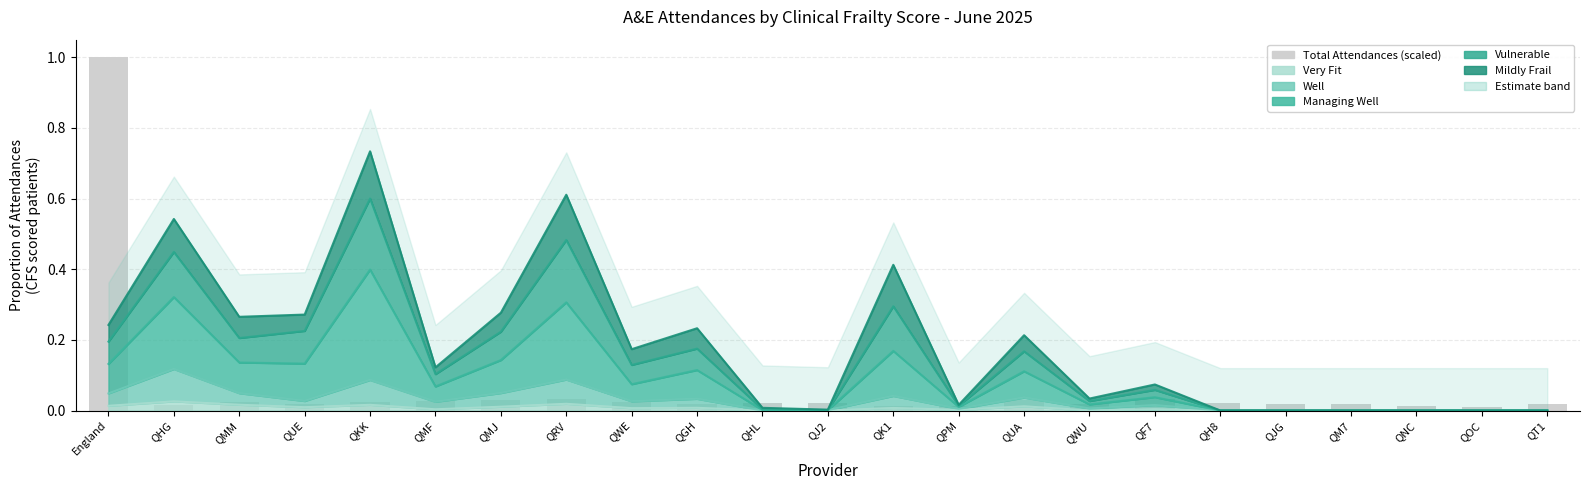

What is the label of the 3rd bar from the right?

QNC